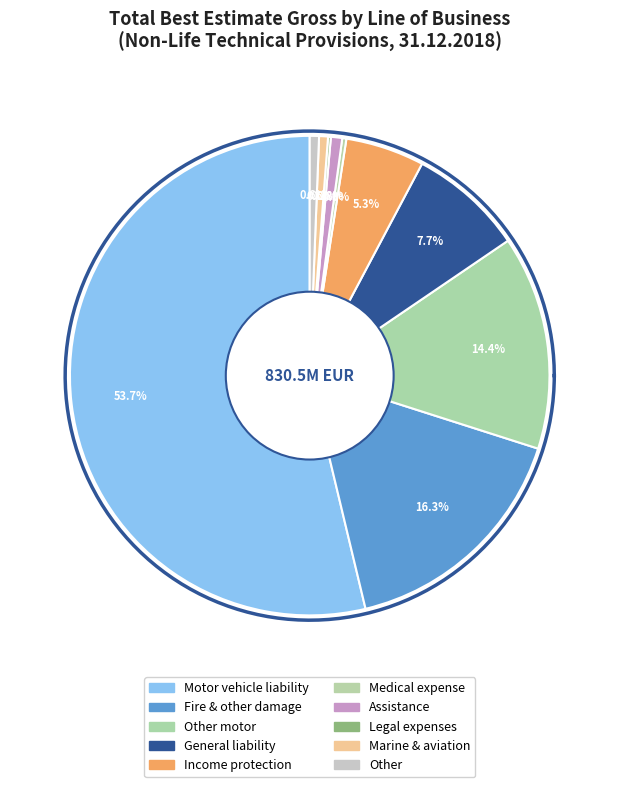

To the nearest percent, what is the average slice percentage?

10%